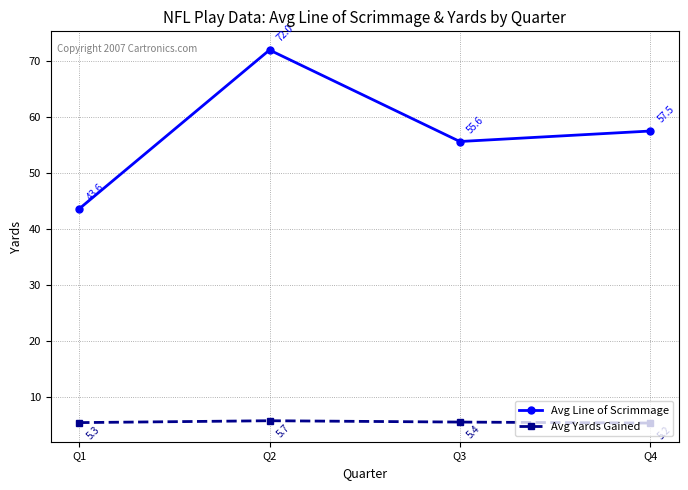

Between Q3 and Q4, which series saw the biggest shift?

Avg Line of Scrimmage